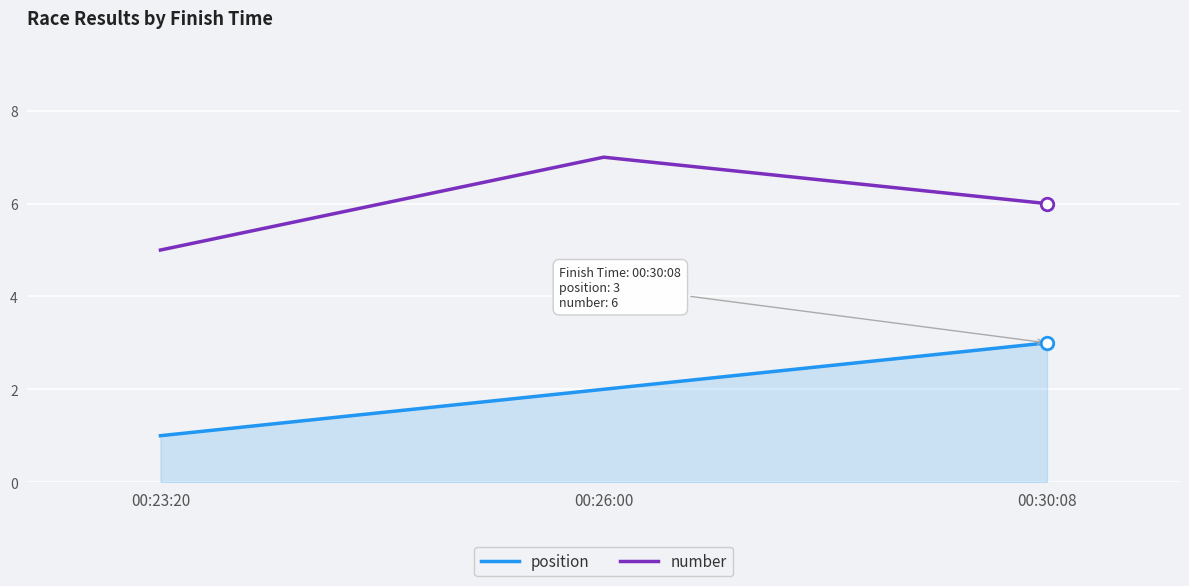

What are all the series names shown in the legend?

position, number